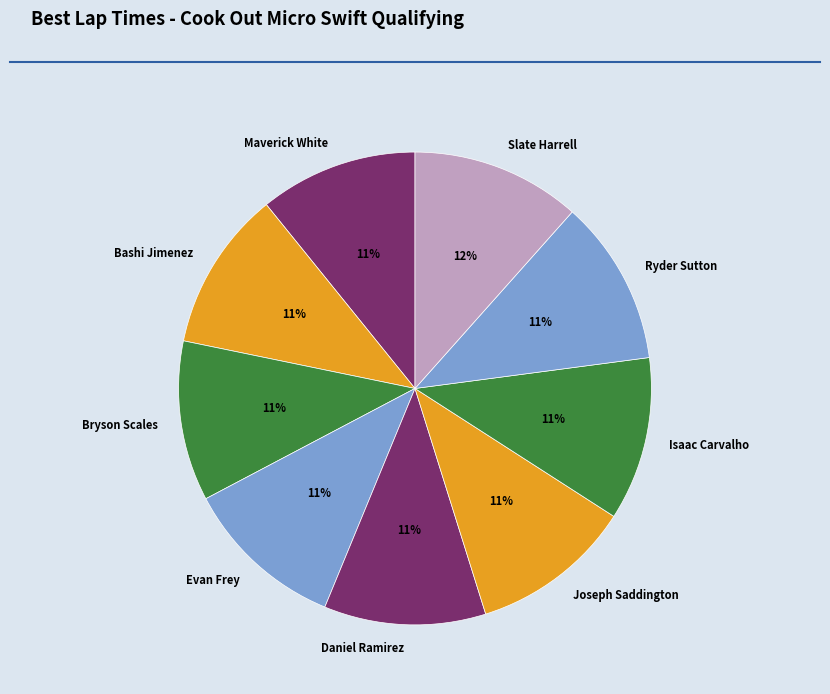

The Maverick White slice represents 1% of the pie. True or false?

False